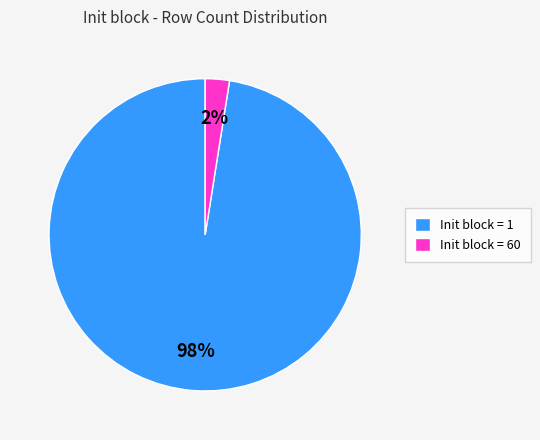

True or false: Init block = 1 accounts for 98% of the total.

True